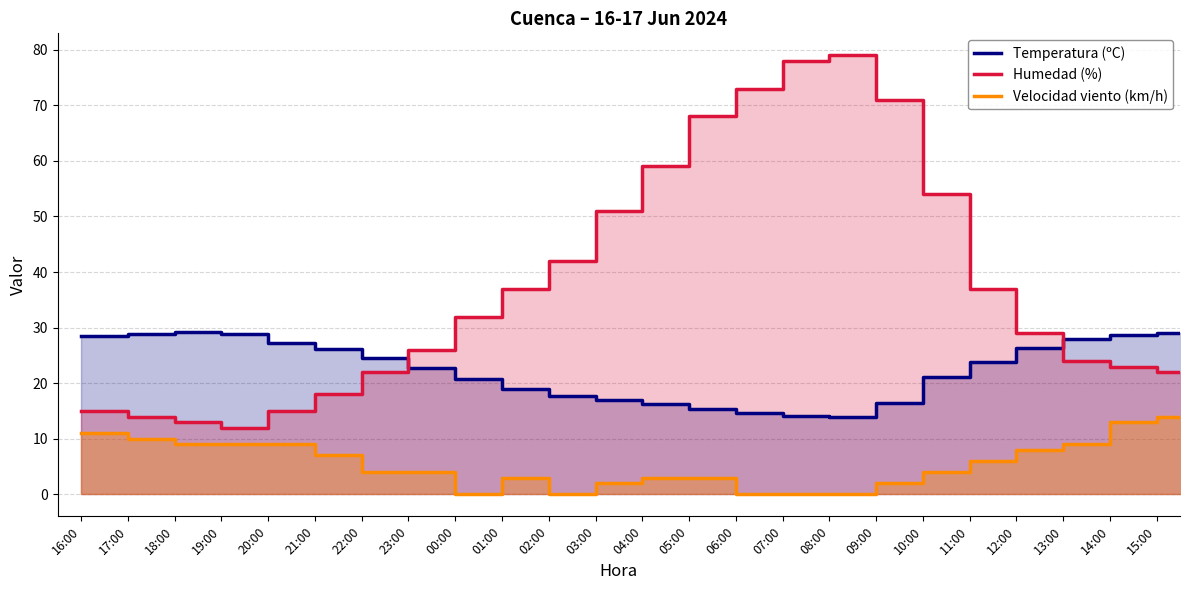

Between 21:00 and 10:00, which series saw the biggest shift?

Humedad (%)